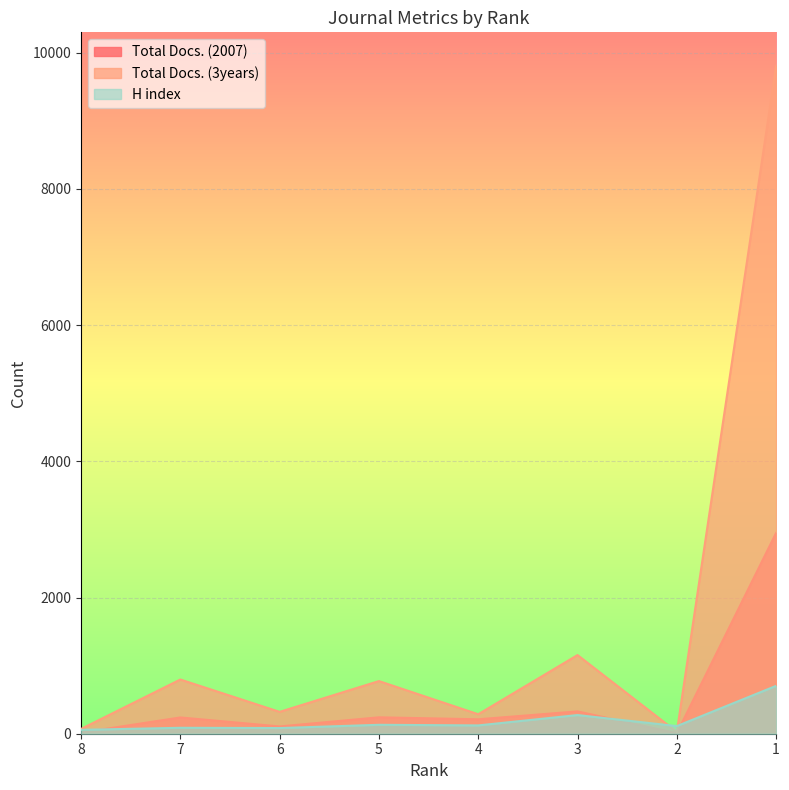

How many distinct data groups are displayed?

3